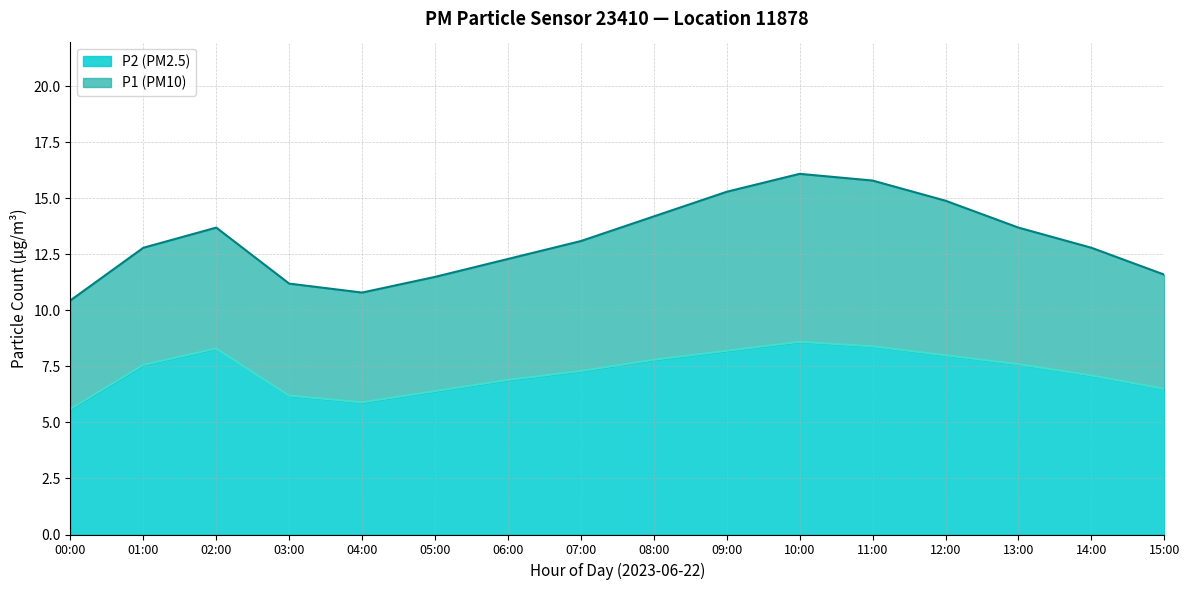

What is the value of the P1 point at the 2nd from the left?

12.8